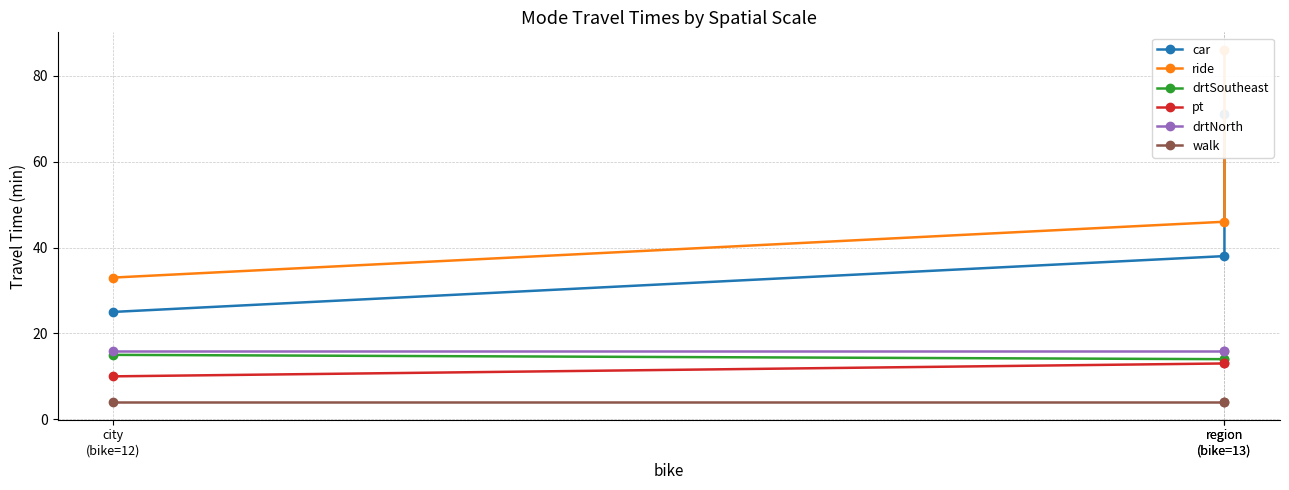

The walk series shows 6 at city
(bike=12). True or false?

False